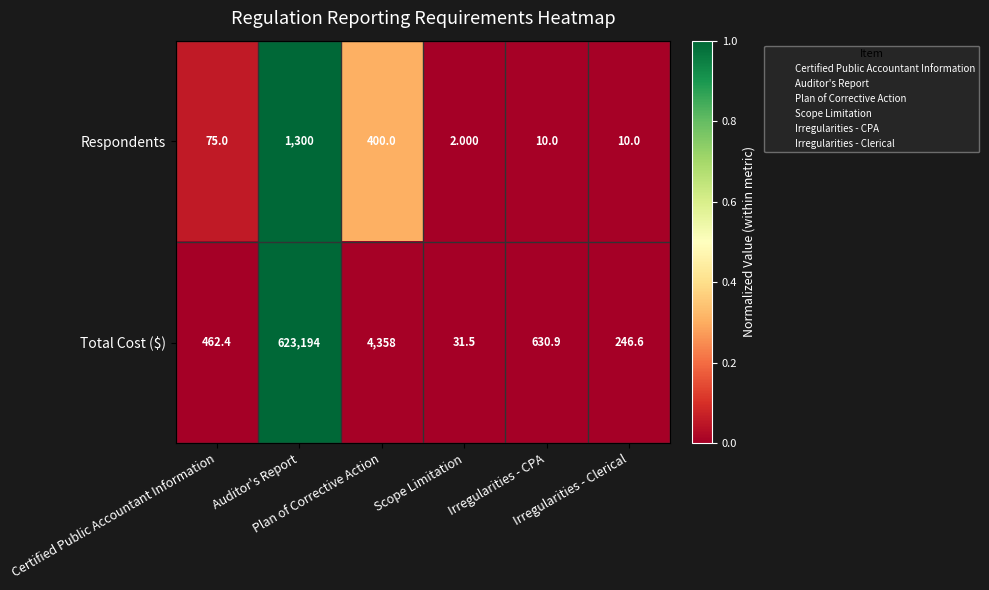

Which series has the largest range (max minus min)?

Total Cost ($)